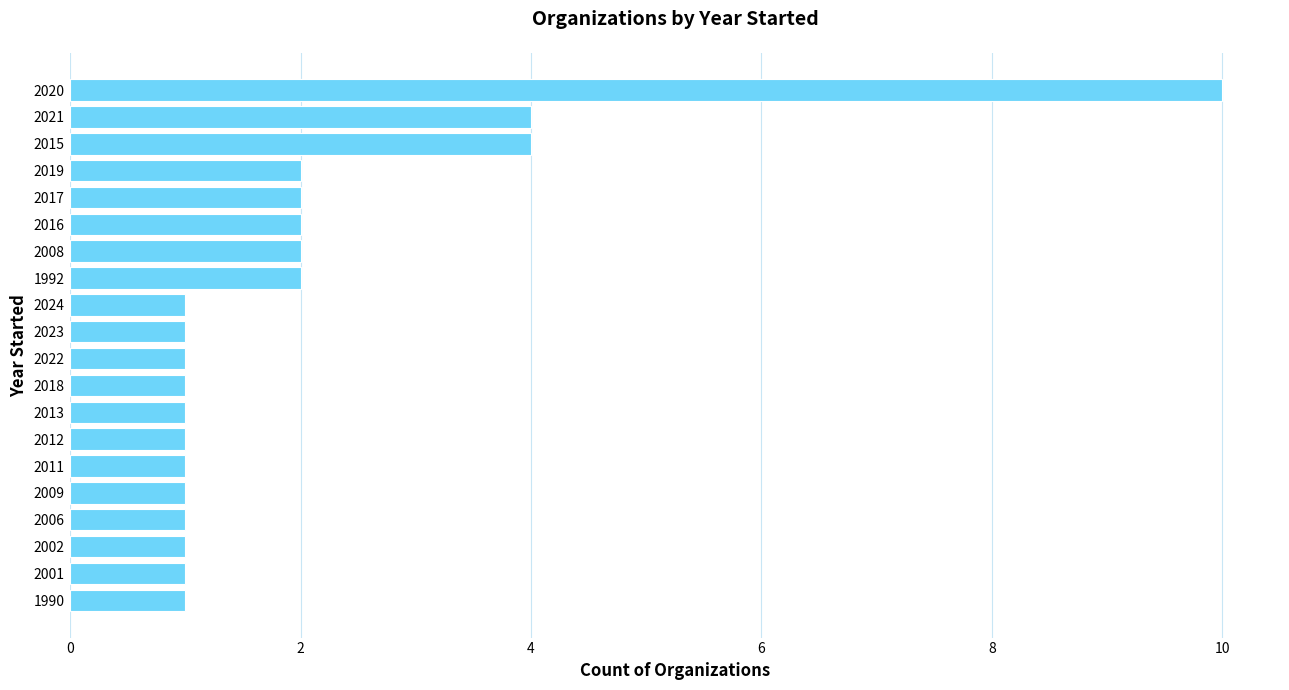

Count the values in the range 1 to 2.

17